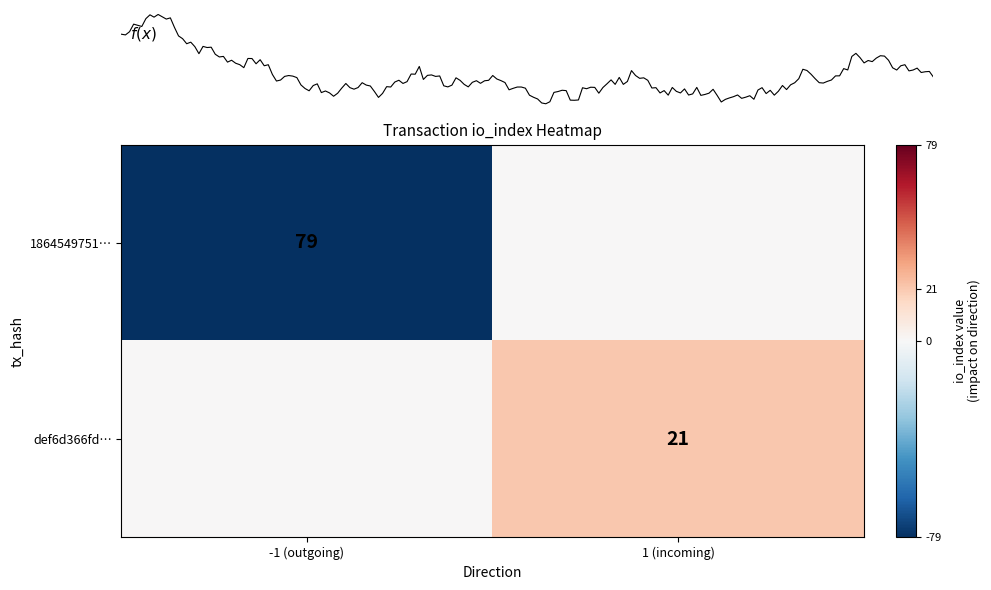

What is the difference between the highest and lowest values at io_index?

58